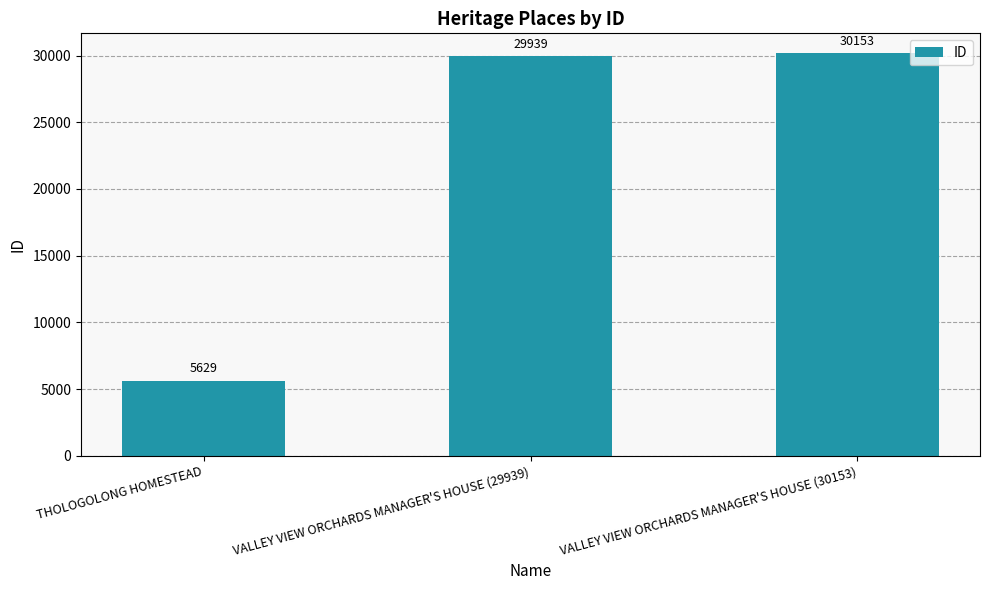

Does the chart contain stacked bars?

No